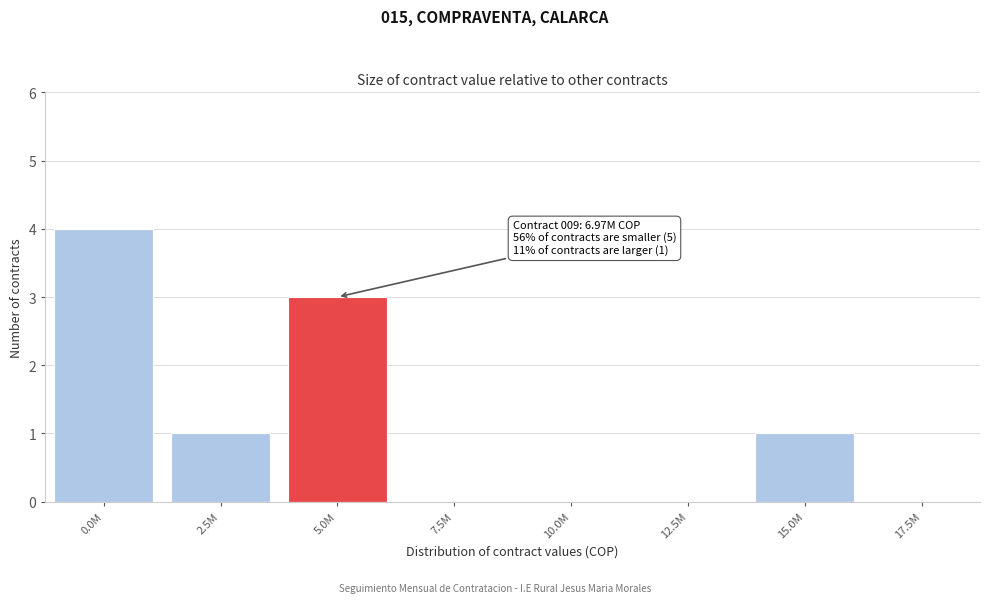

Reading left to right, what are all the values shown in this chart?

0.0M=4	2.5M=1	5.0M=3	7.5M=0	10.0M=0	12.5M=0	15.0M=1	17.5M=0